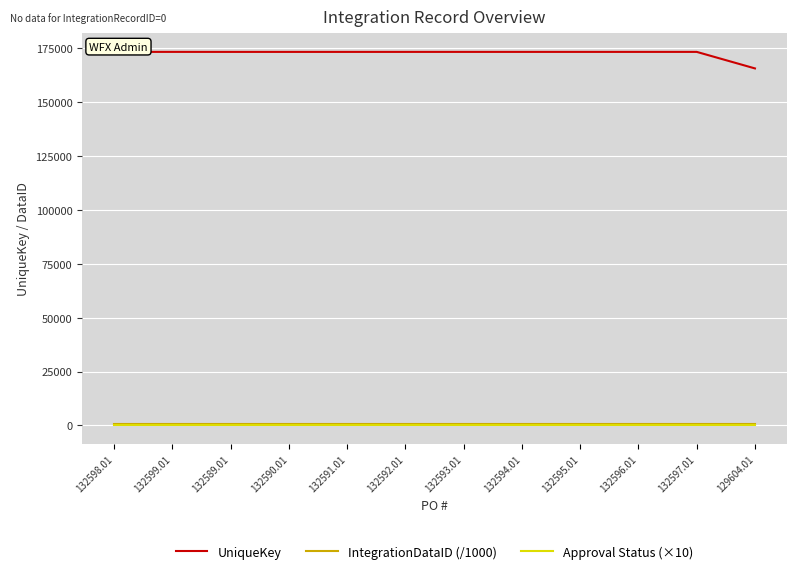

The Approval Status (×10) series shows 20.0 at 132592.01. True or false?

True